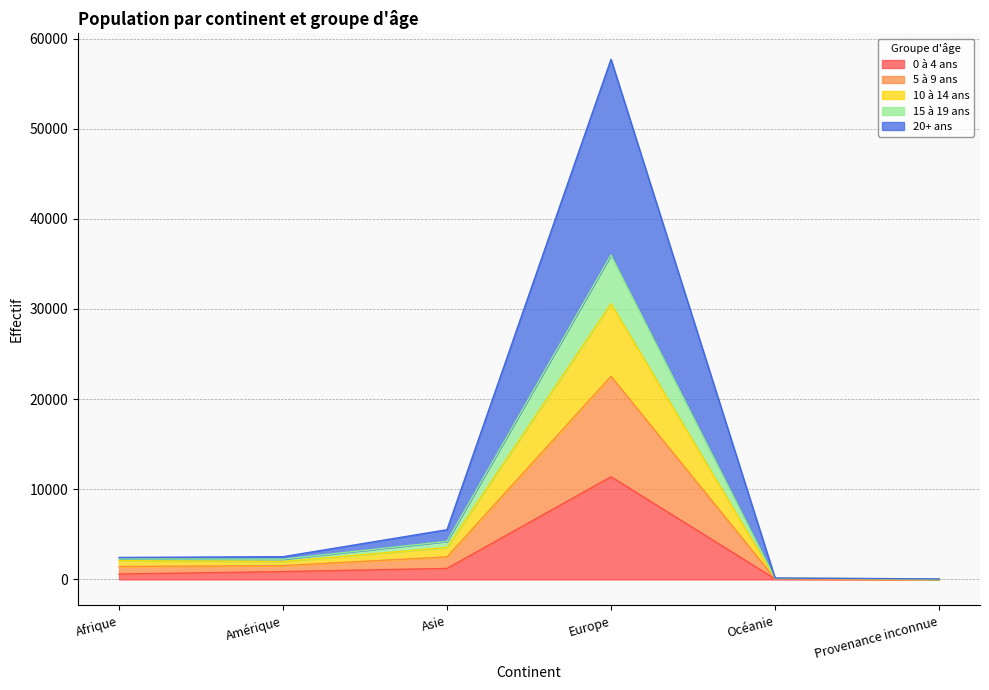

Which category has the lowest value in the 20+ ans series?

Provenance inconnue